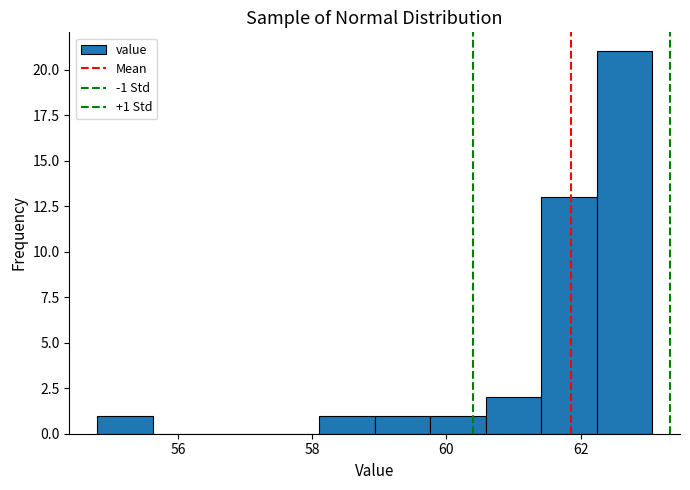

Over which range of the x-axis is the bar tallest?

62.2 to 63.0